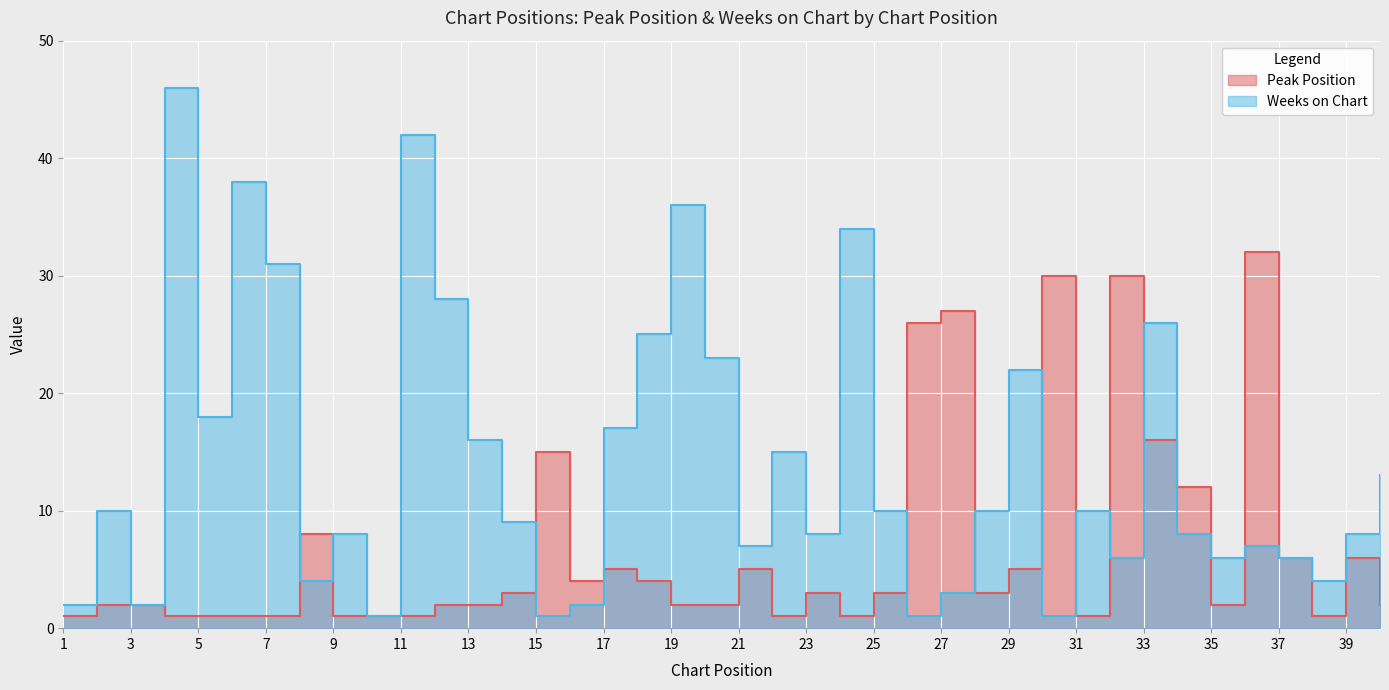

Reading left to right, extract all data points from this chart.

Peak Position: 1	2	2	1	1	1	1	8	1	1	1	2	2	3	15	4	5	4	2	2	5	1	3	1	3	26	27	3	5	30	1	30	16	12	2	32	6	1	6	2
Weeks on Chart: 2	10	2	46	18	38	31	4	8	1	42	28	16	9	1	2	17	25	36	23	7	15	8	34	10	1	3	10	22	1	10	6	26	8	6	7	6	4	8	13